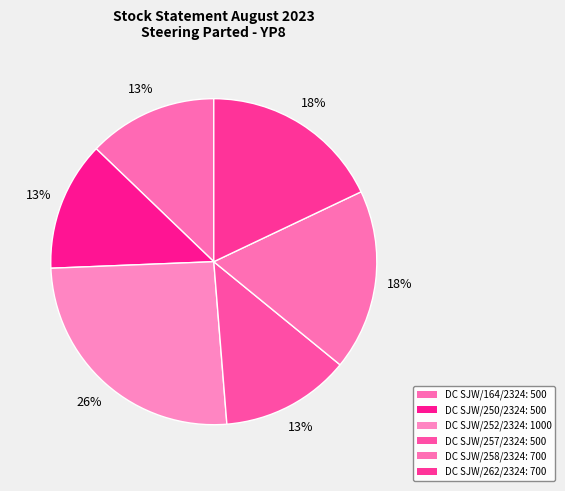

Which category has the biggest portion of the pie?

SJW/252/2324